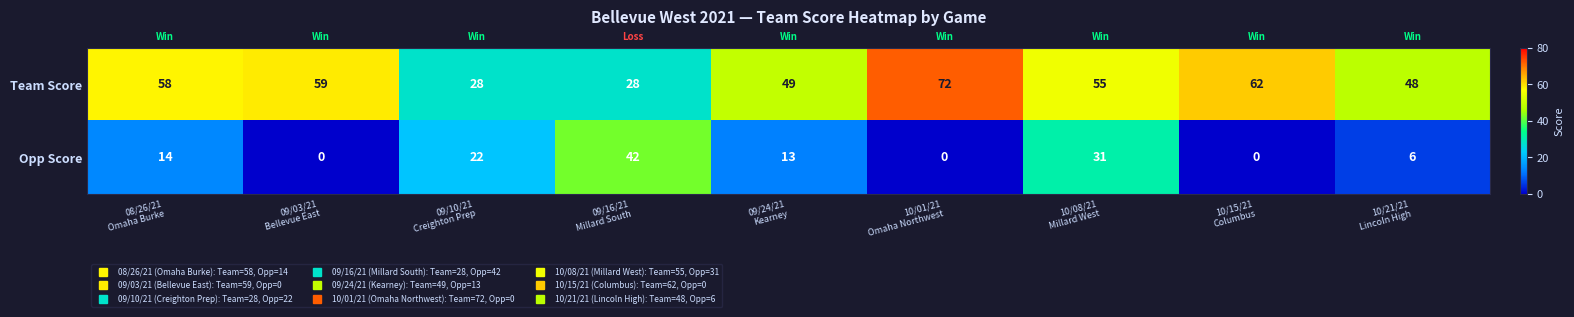

Reading left to right, list all the values displayed in this chart.

Team Score: 58	59	28	28	49	72	55	62	48
Opp Score: 14	0	22	42	13	0	31	0	6